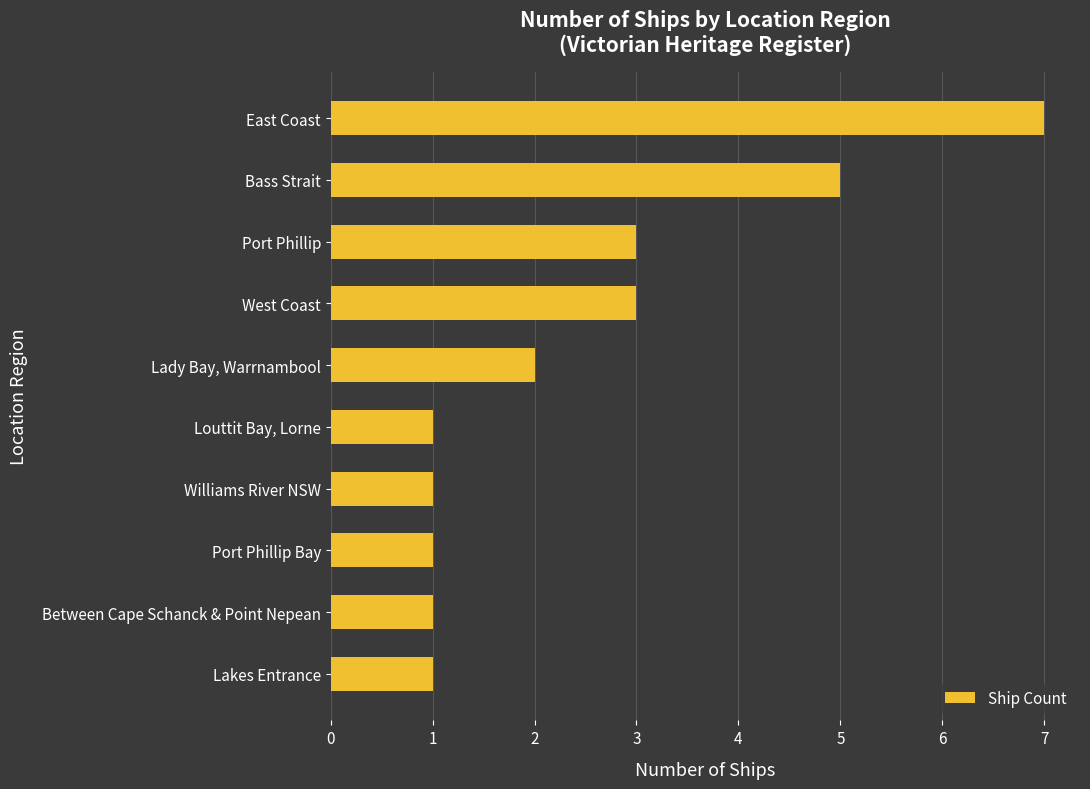

Does the chart contain any negative values?

No